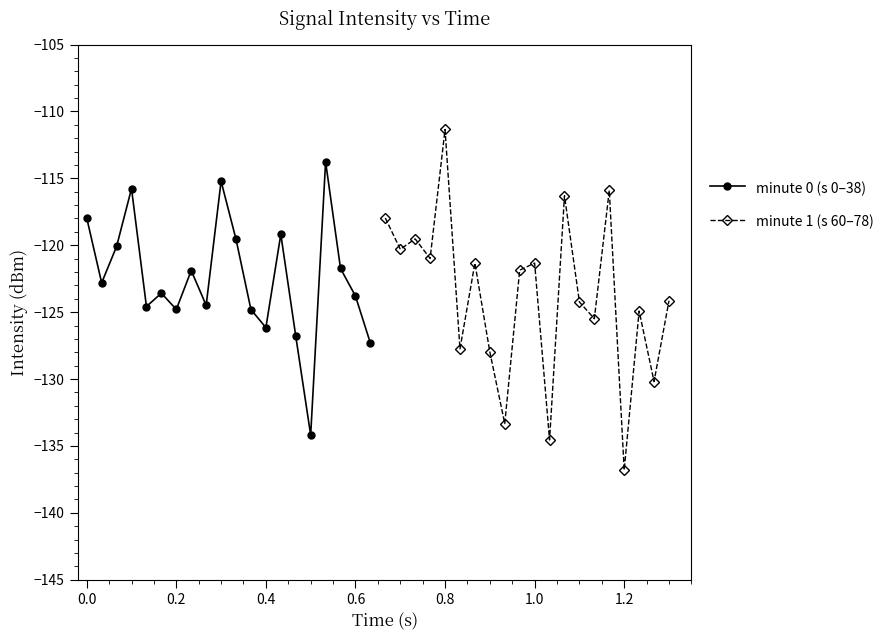

In minute 0 (s 0–38), how many points are lower than both neighbors (excluding endpoints)?

6